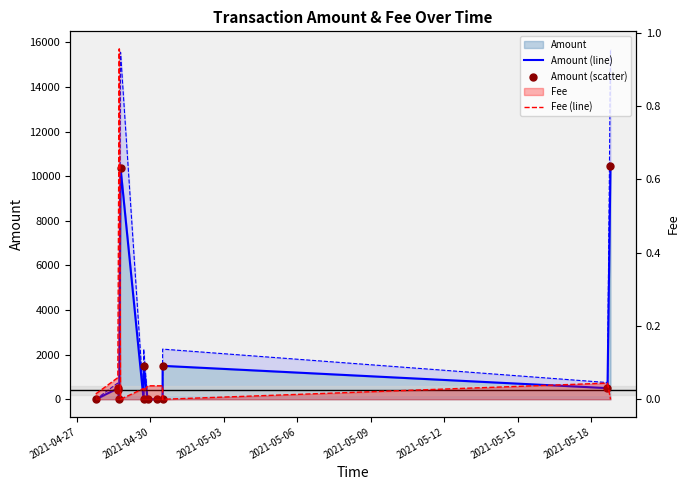

Which series reaches the maximum Y coordinate?

Amount (line)